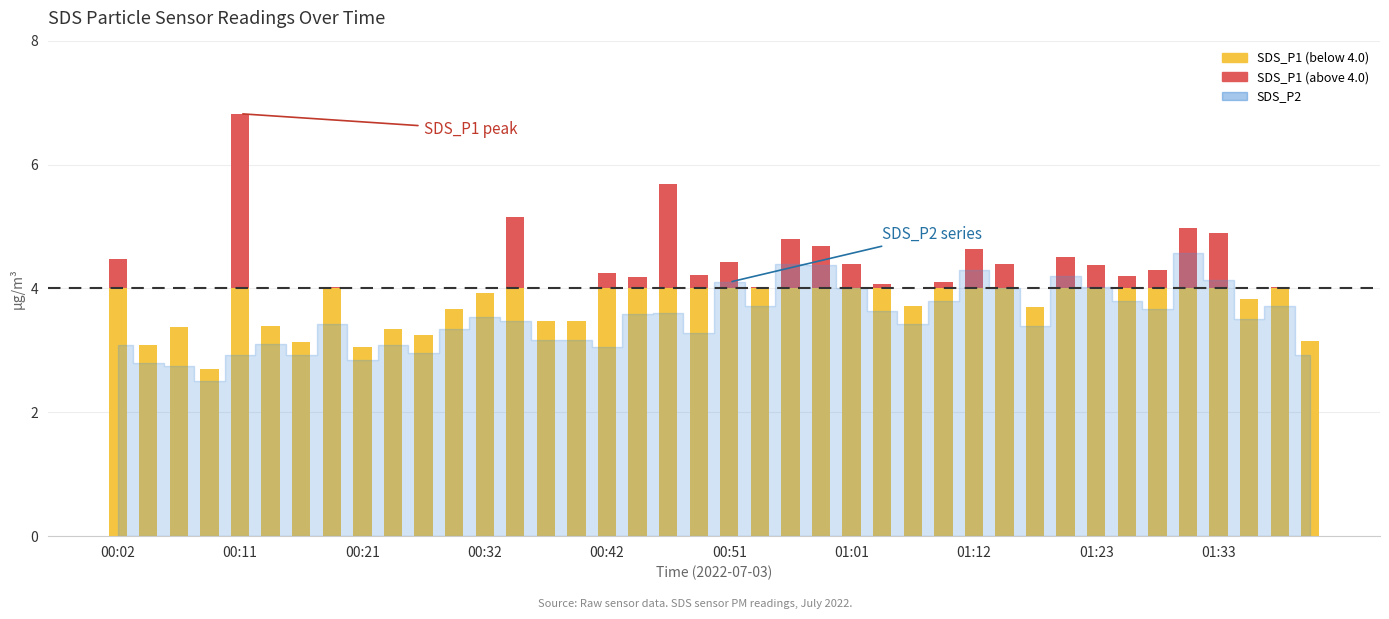

What is the label of the 26th bar from the left?

25